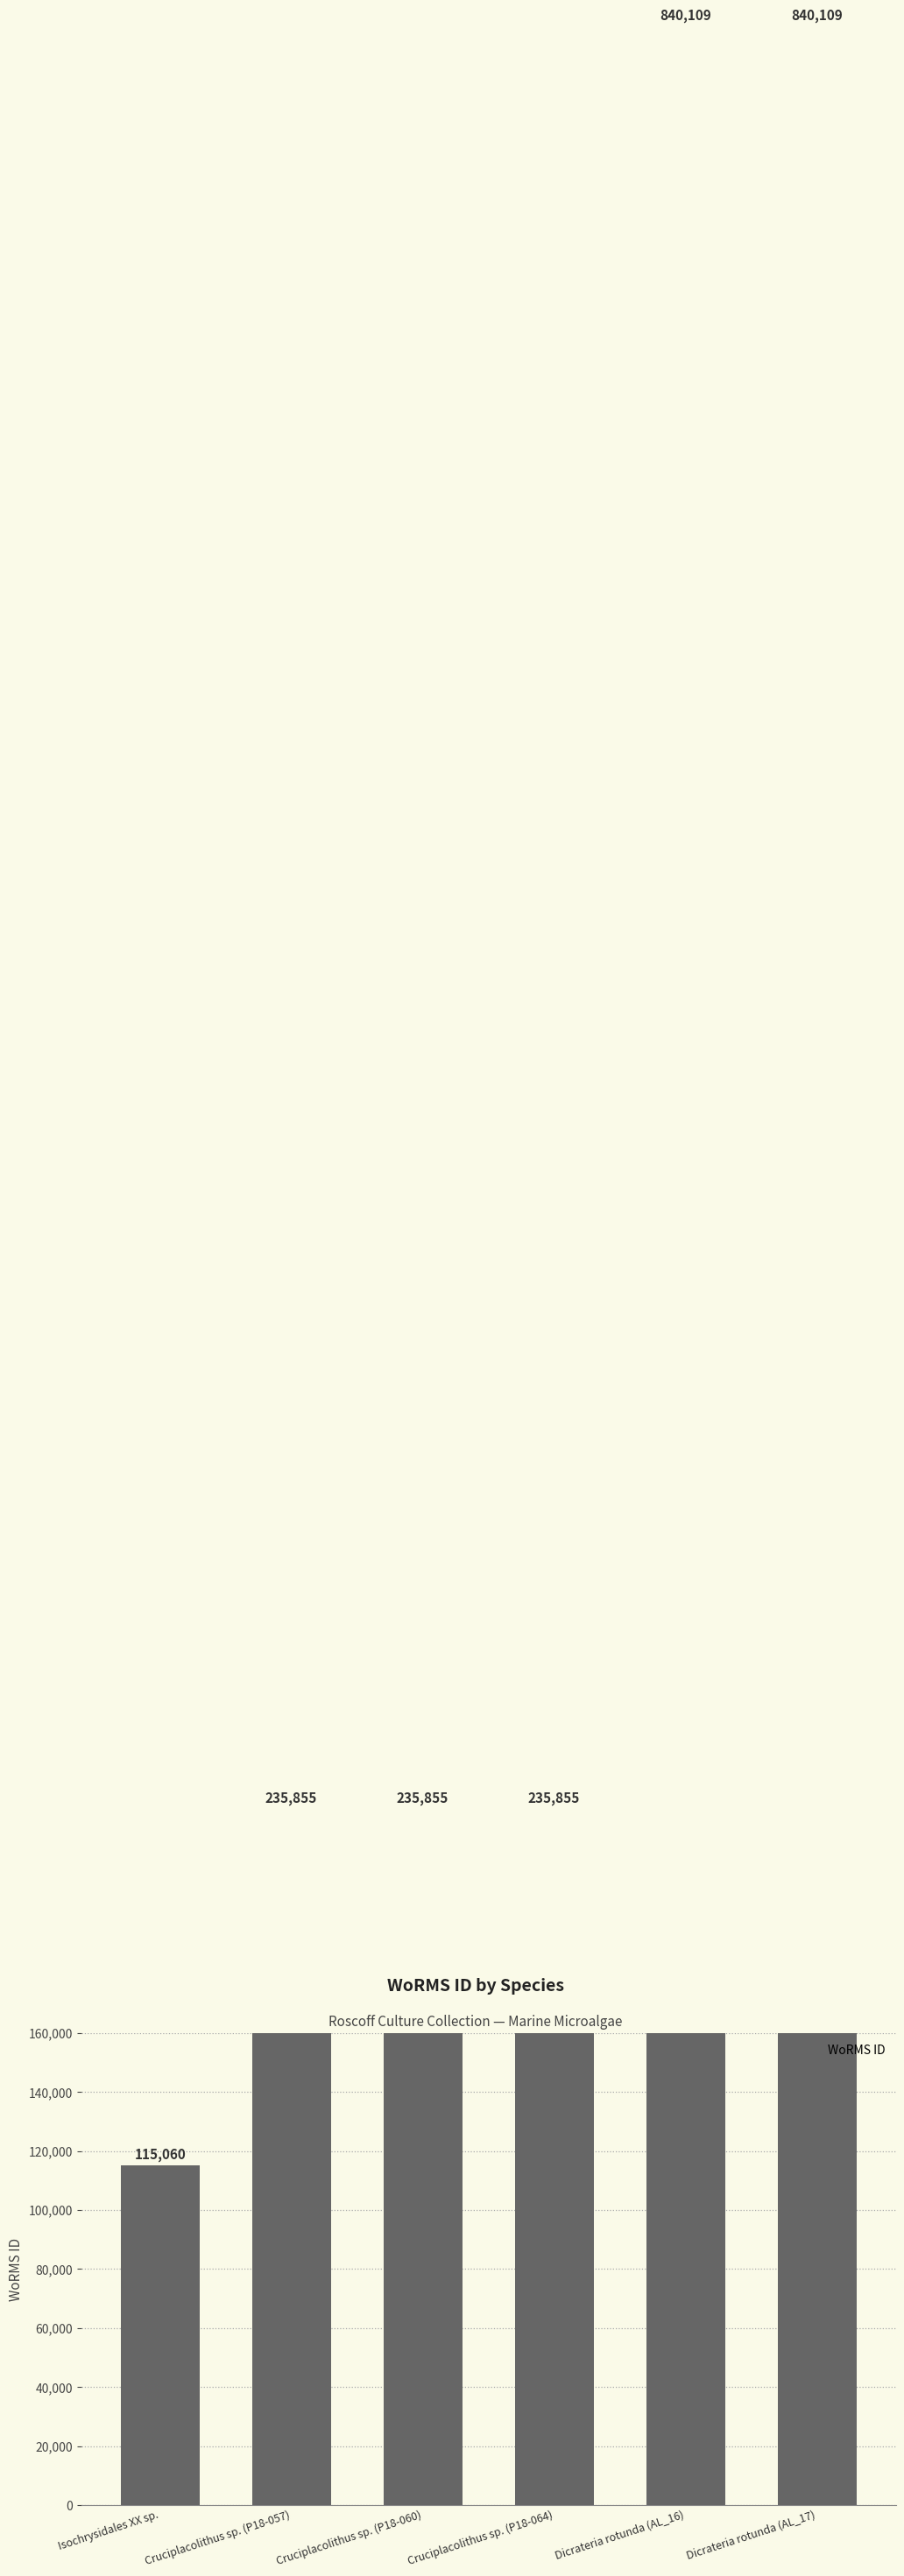

What is the ratio of the value at Dicrateria rotunda (AL_16) to the value at Isochrysidales XX sp.?

7.3